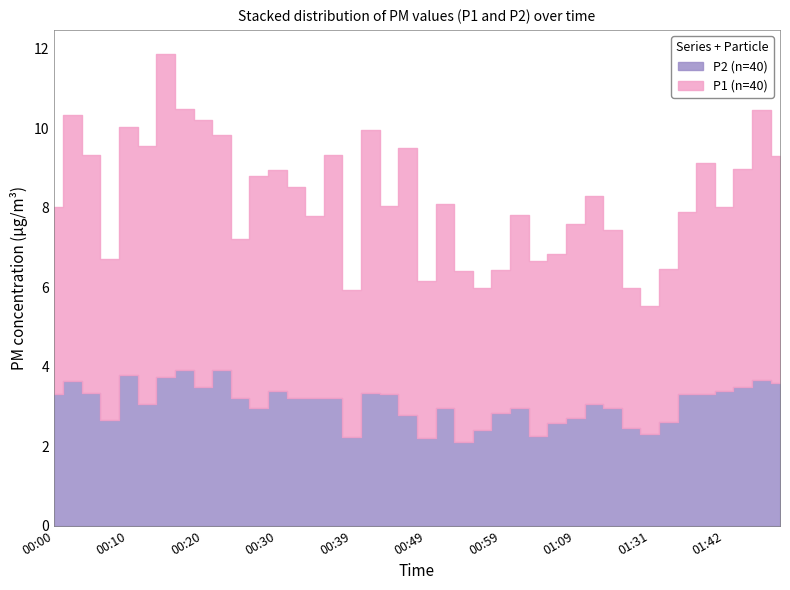

Reading left to right, list all the values displayed in this chart.

P1: 4.7	6.7	6.0	4.0	6.2	6.5	8.1	6.6	6.7	5.9	4.0	5.8	5.5	5.3	4.6	6.1	3.7	6.6	4.8	6.7	4.0	5.1	4.3	3.6	3.6	4.8	4.4	4.2	4.9	5.2	4.5	3.5	3.2	3.9	4.6	5.8	4.6	5.5	6.8	5.7
P2: 3.3	3.6	3.4	2.7	3.8	3.0	3.8	3.9	3.5	3.9	3.2	3.0	3.4	3.2	3.2	3.2	2.2	3.3	3.3	2.8	2.2	3.0	2.1	2.4	2.8	3.0	2.2	2.6	2.7	3.0	3.0	2.5	2.3	2.6	3.3	3.3	3.4	3.5	3.7	3.6